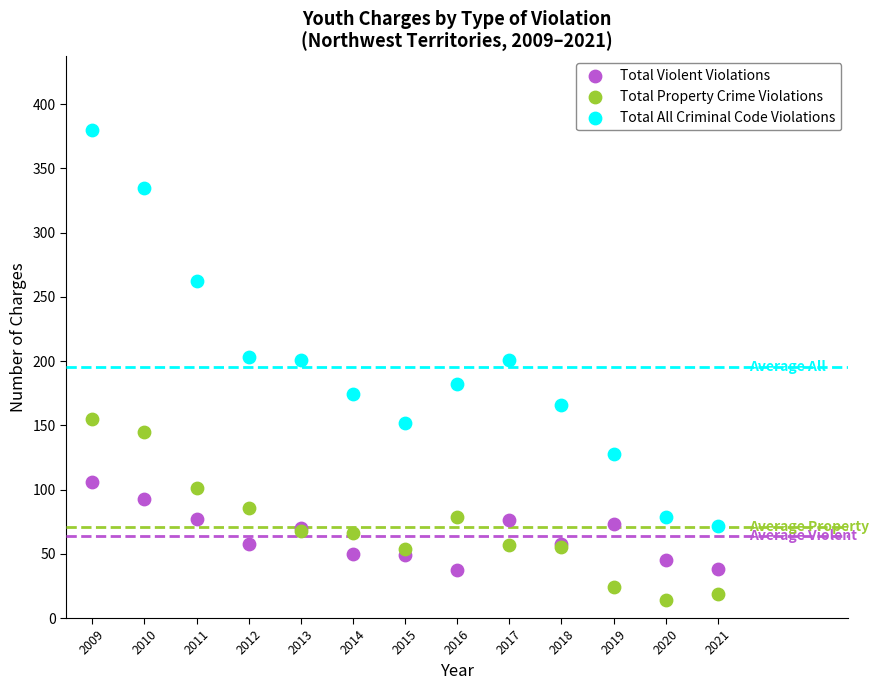

Which series reaches the maximum Y coordinate?

Total All Criminal Code Violations